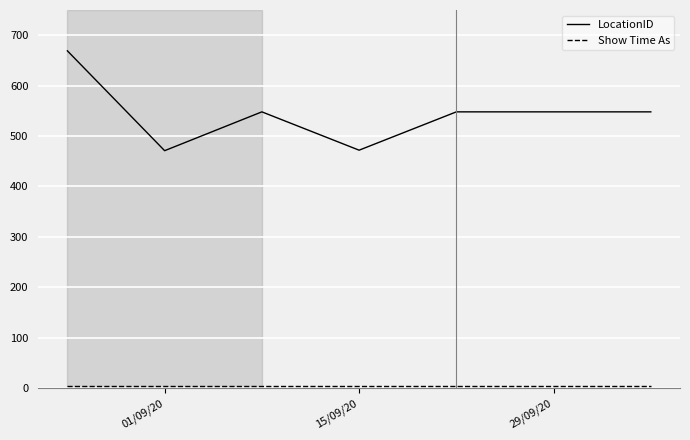

Which series has the largest range (max minus min)?

LocationID